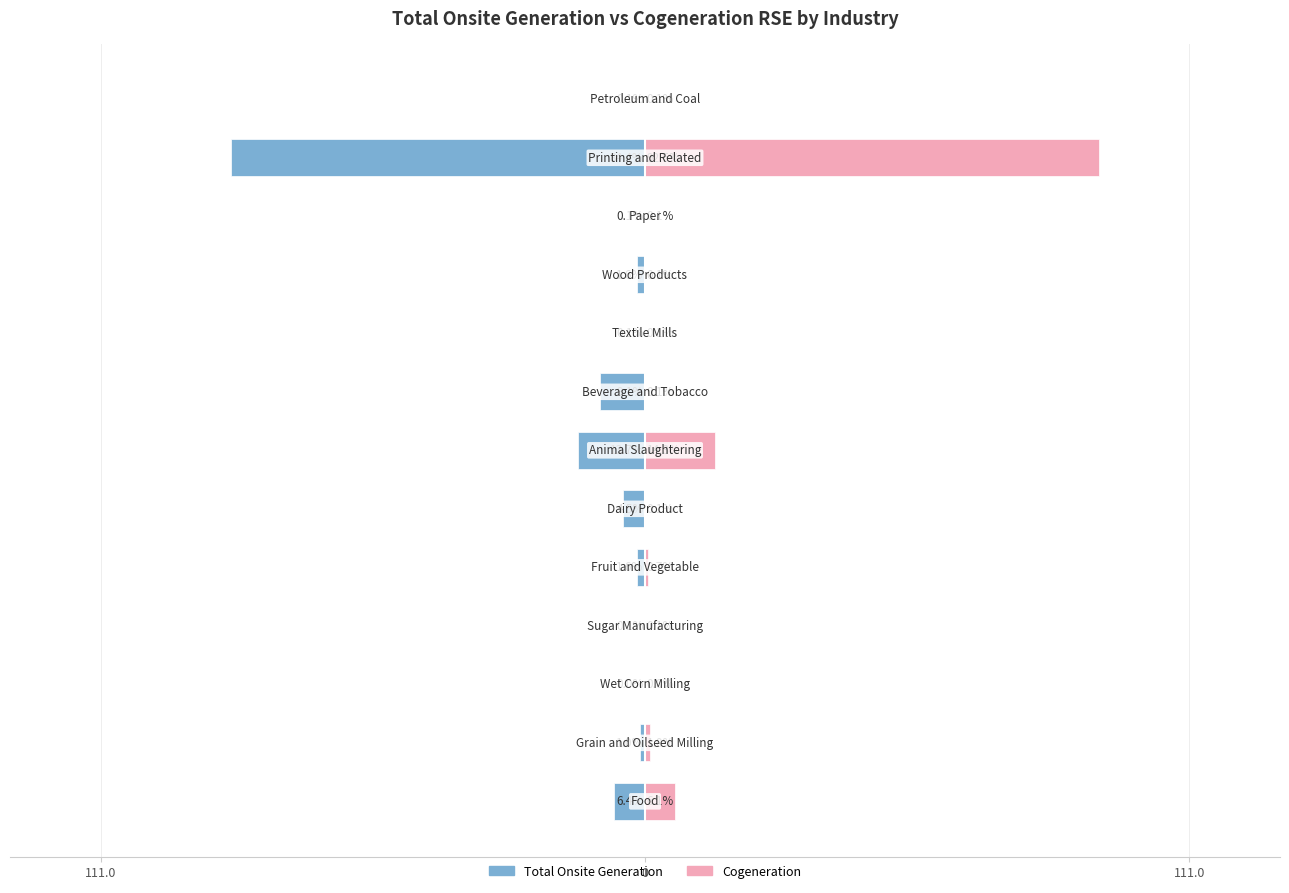

What is the difference between the maximum and minimum values in the Cogeneration series?

92.5